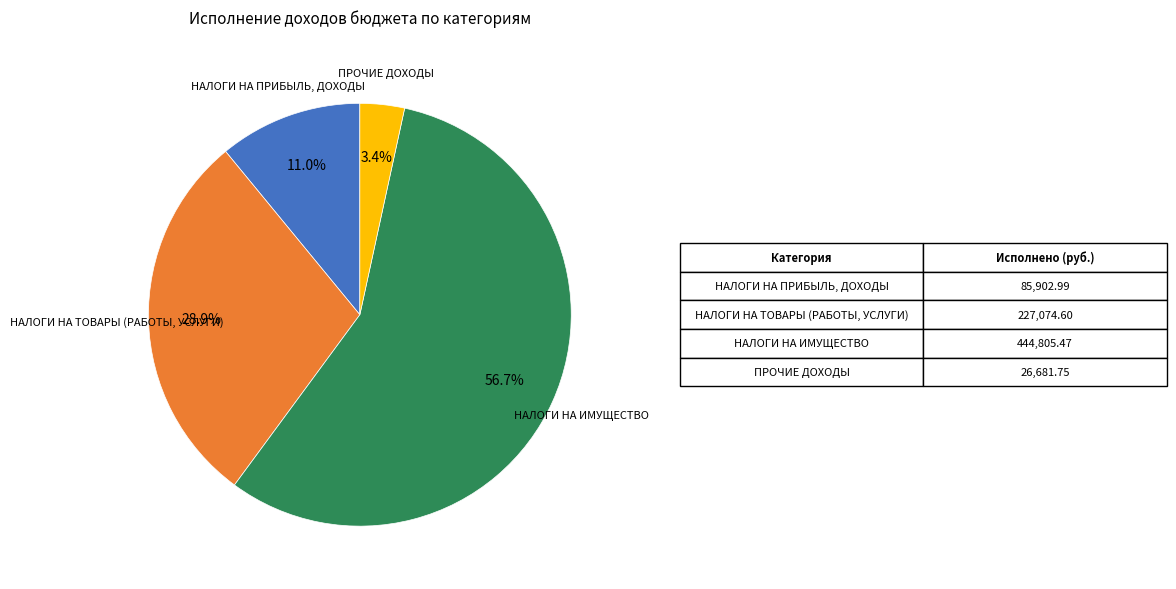

Count the number of slices in the pie.

4